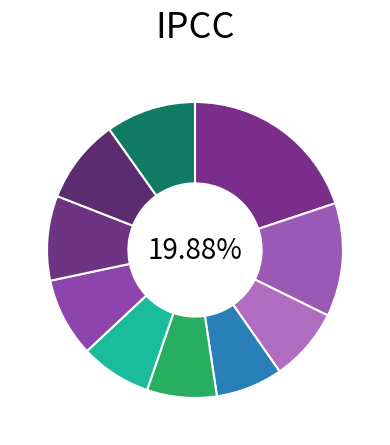

Is there any slice that represents more than half of the pie?

No